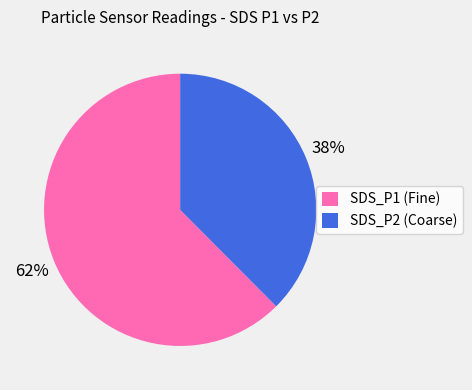

Which category has the biggest portion of the pie?

SDS_P1